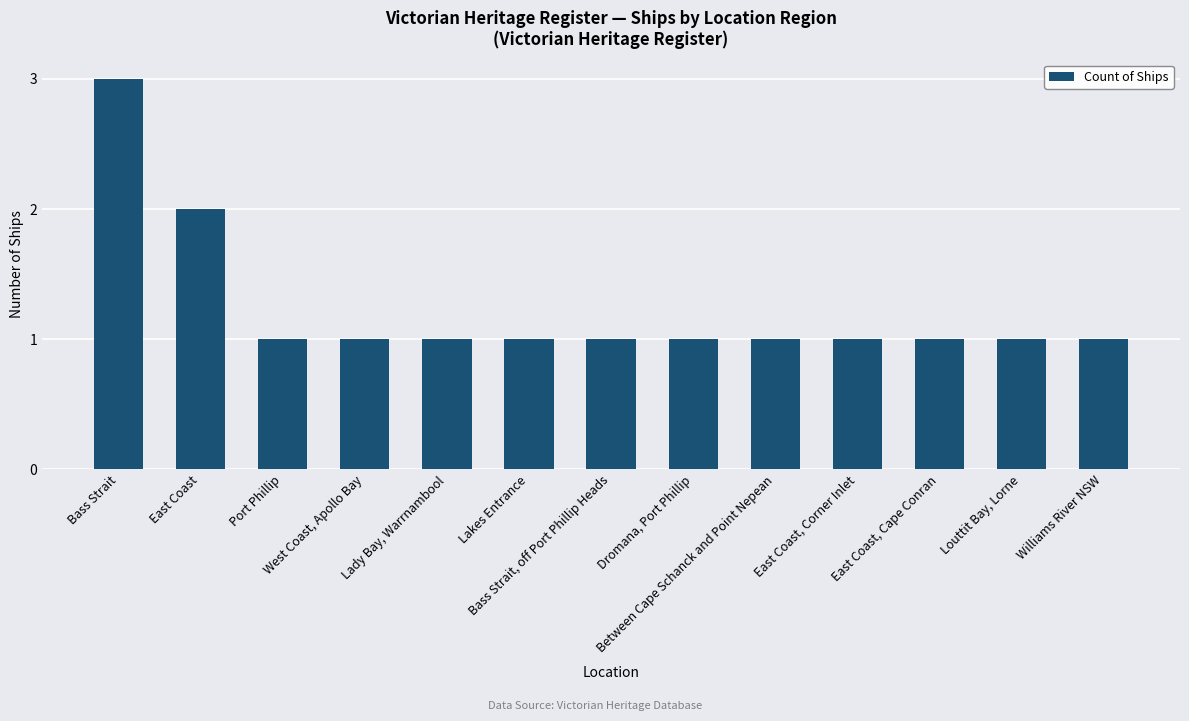

What is the greatest value displayed?

3